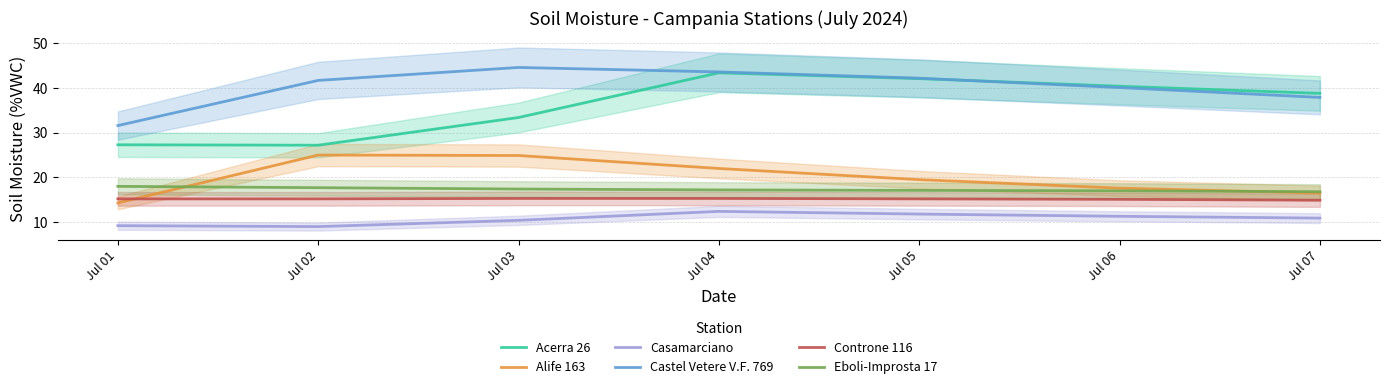

List the labels in order of Castel Vetere V.F. 769 value, smallest first.

Jul 01, Jul 07, Jul 06, Jul 02, Jul 05, Jul 04, Jul 03